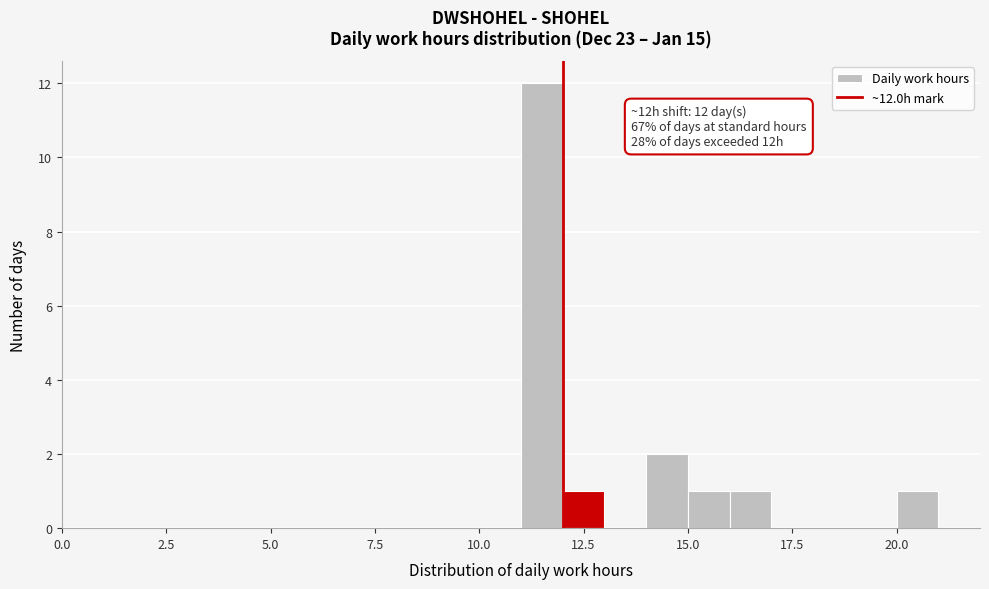

Read against the x-axis, roughly where is the centre of the tallest bar?

11.5